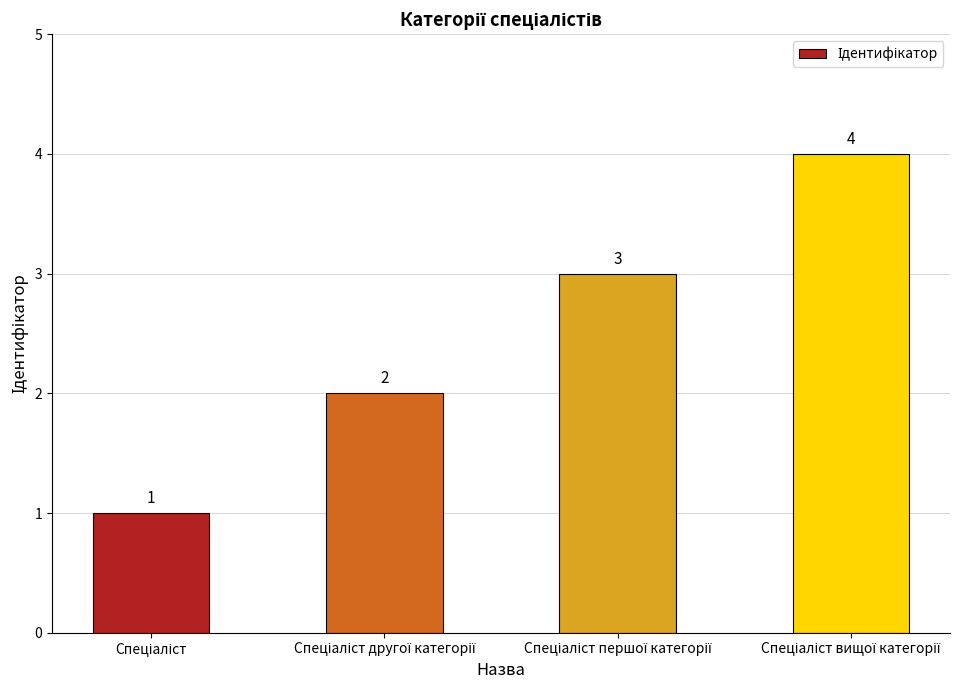

What is the greatest value displayed?

4